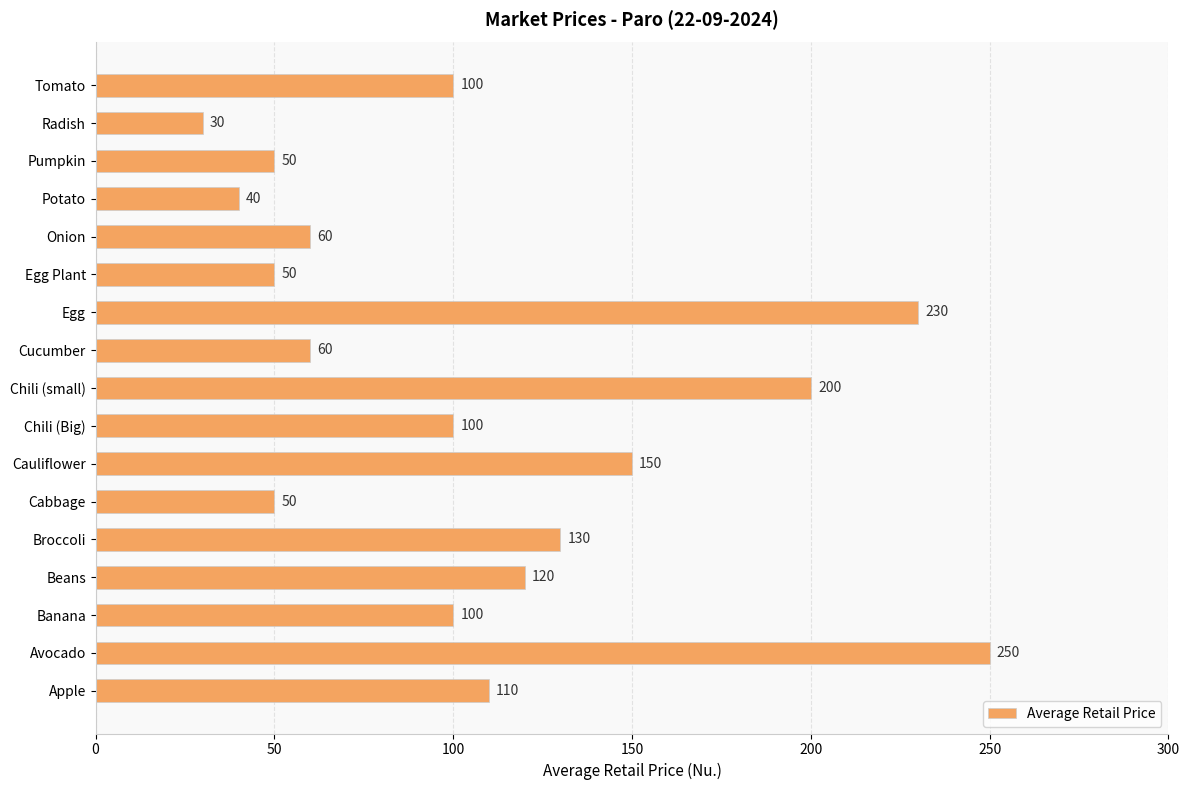

Reading bottom to top, extract all data points from this chart.

110	250	100	120	130	50	150	100	200	60	230	50	60	40	50	30	100